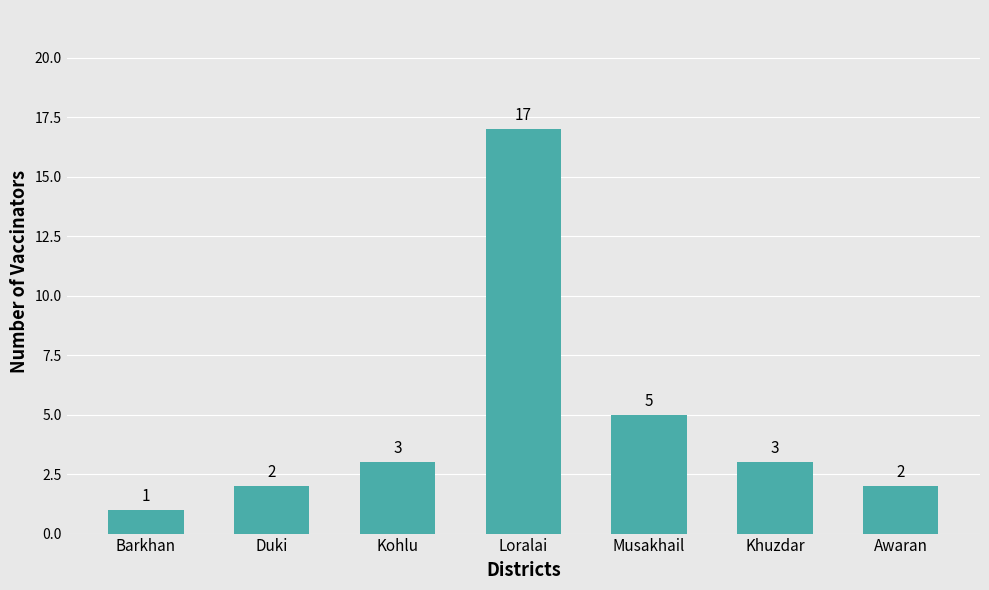

Is it true that the value at Duki is 2?

True